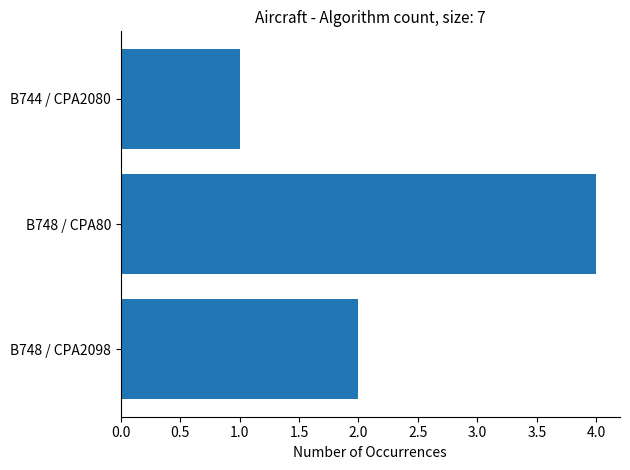

Rank the categories by value from lowest to highest.

B744 / CPA2080, B748 / CPA2098, B748 / CPA80